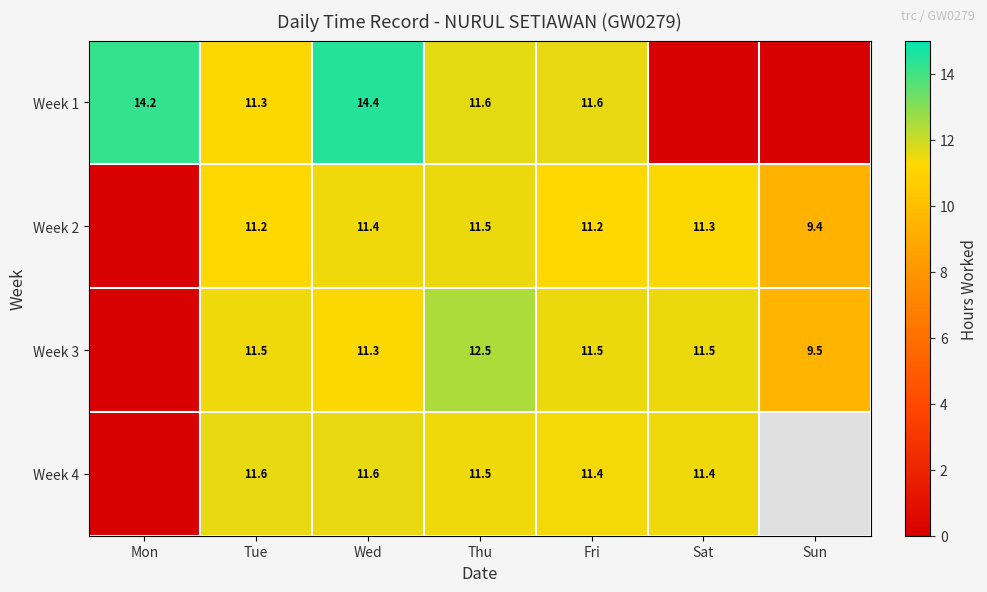

Is the value of Week 2 at Sat greater than the value of Week 3 at Sat?

No